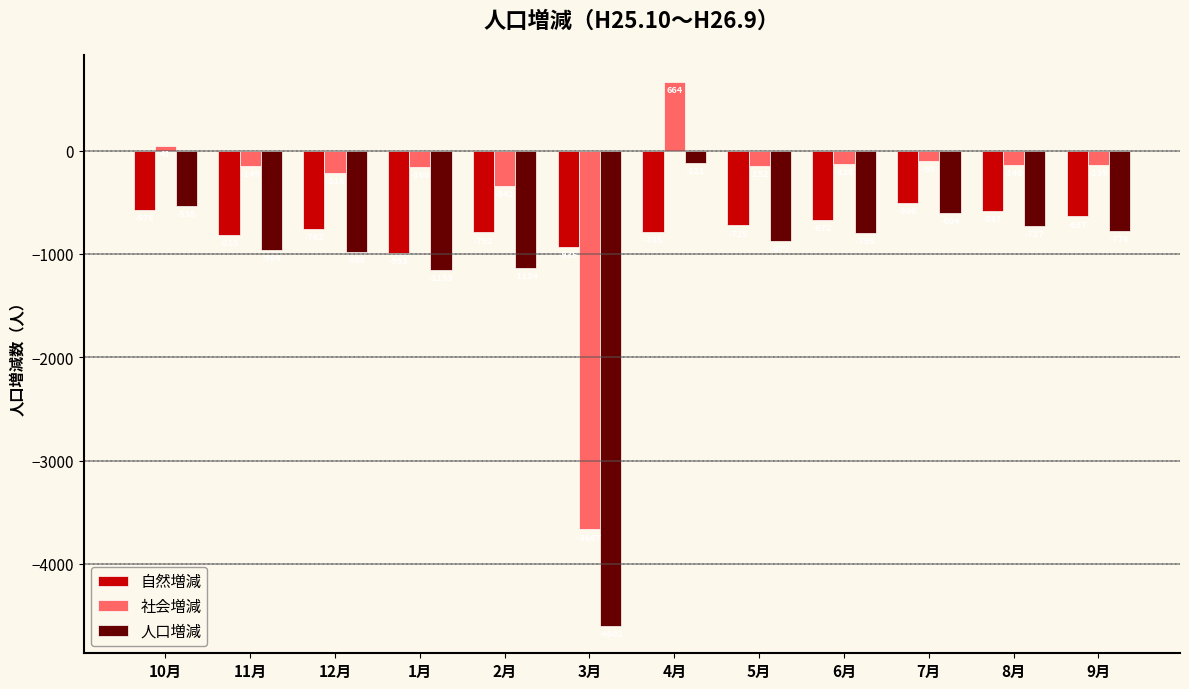

What is the highest value of the 社会増減 series?

664